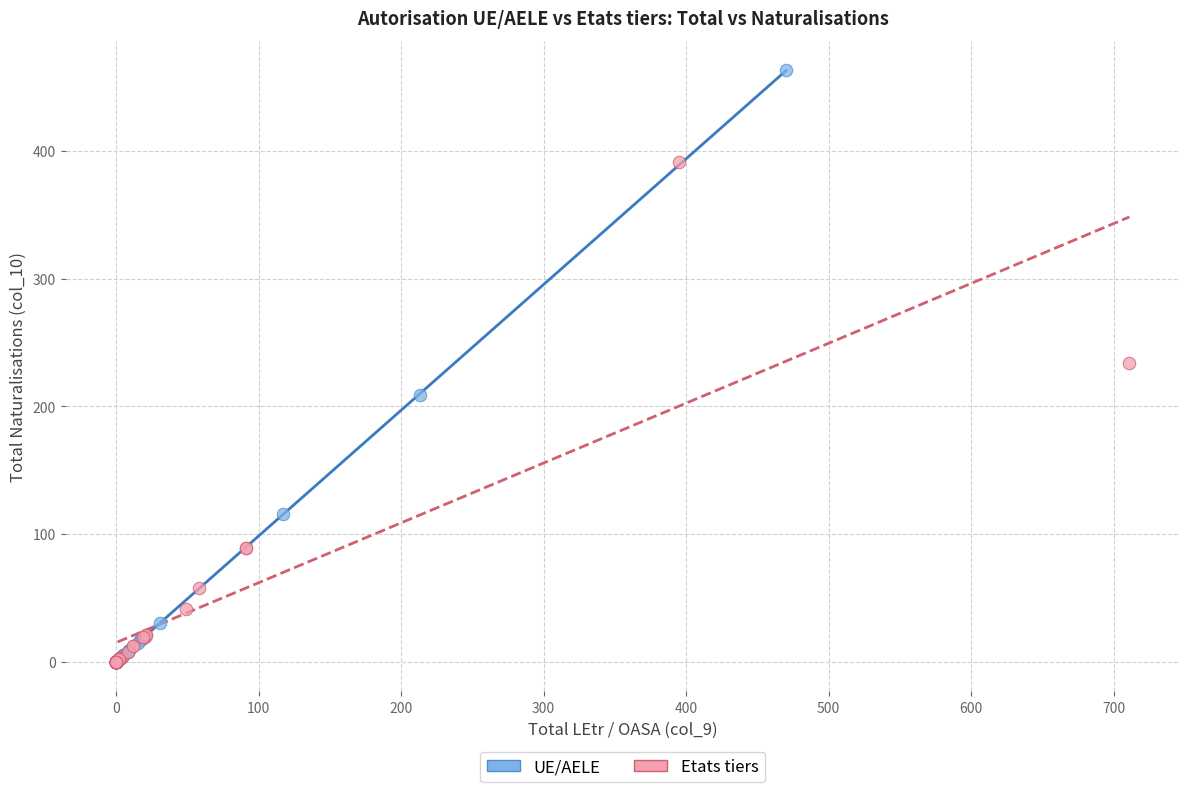

Which series contains the highest Y value?

UE/AELE